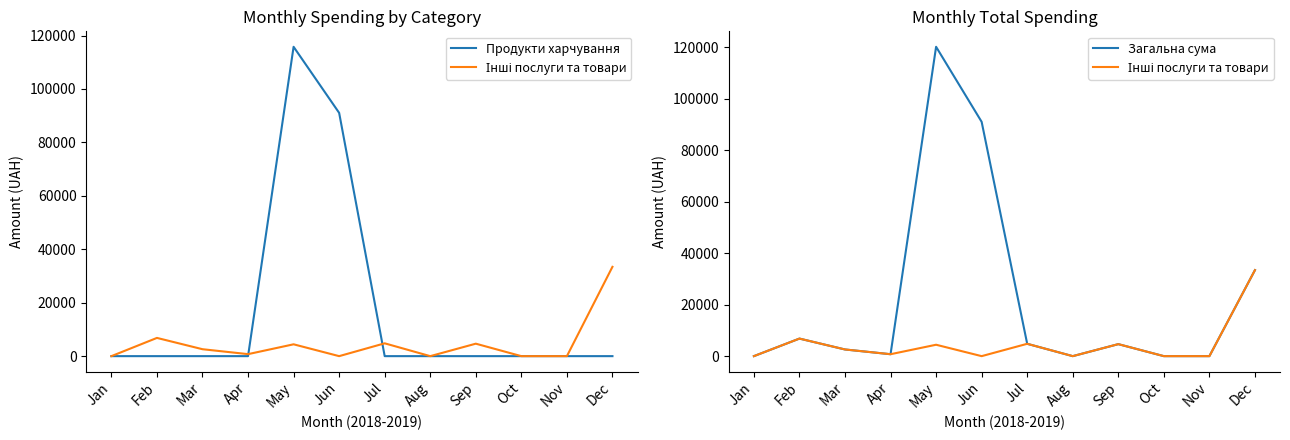

The Загальна сума series shows 120211.4 at May. True or false?

True